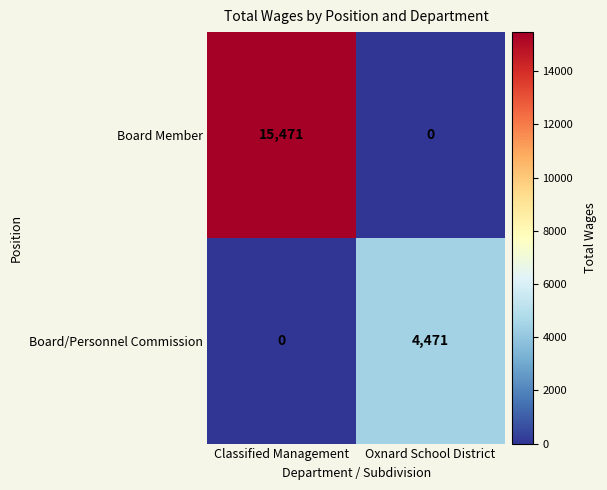

At which category does the chart reach its peak across all series?

Classified Management